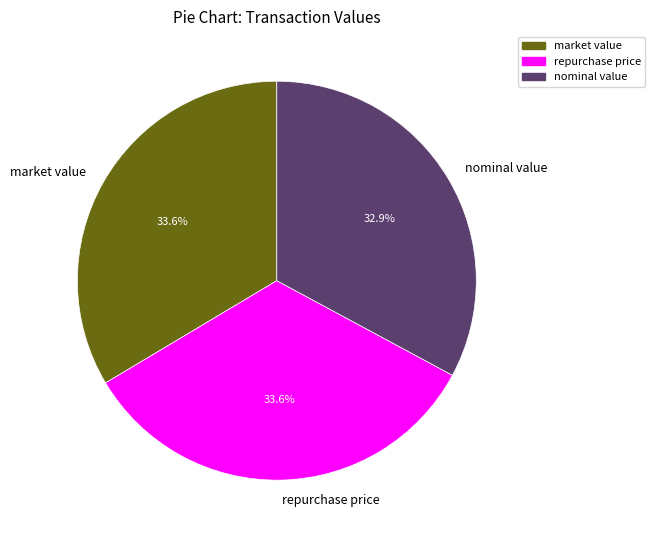

What is the total percentage of repurchase price and market value?

67.1%